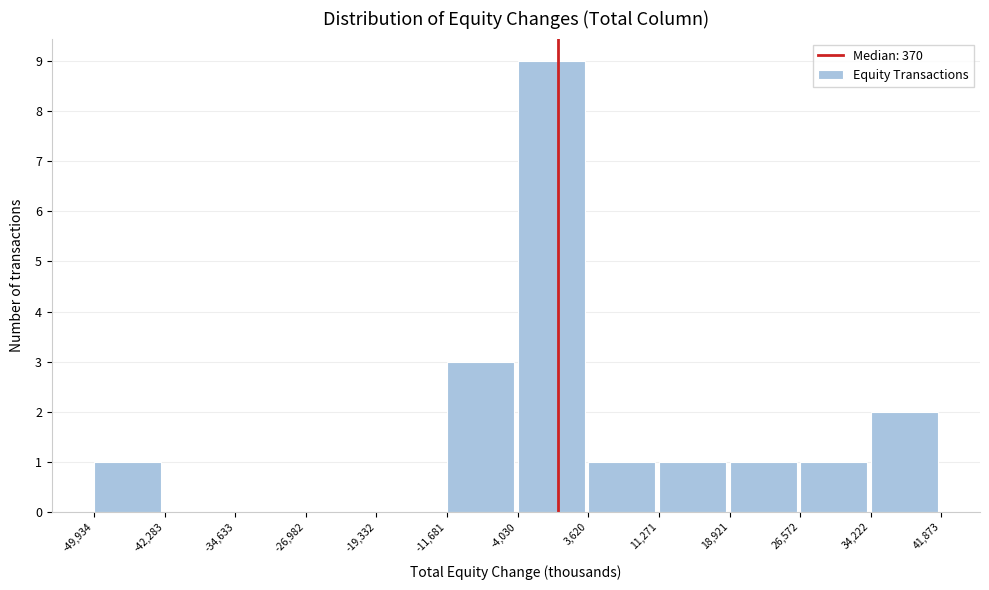

How tall is the bar that spans 11,271 to 18,921 on the x-axis? The values are not printed on the chart, so give them approximately, as read against the axis.

1